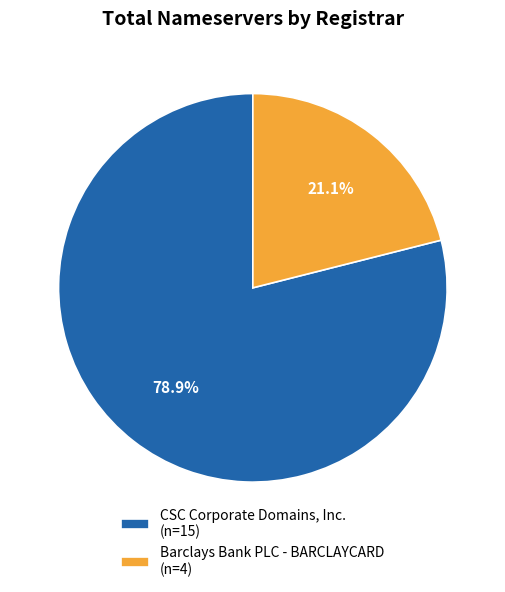

Rank the categories by value from highest to lowest.

CSC Corporate Domains, Inc. (n=15), Barclays Bank PLC - BARCLAYCARD (n=4)